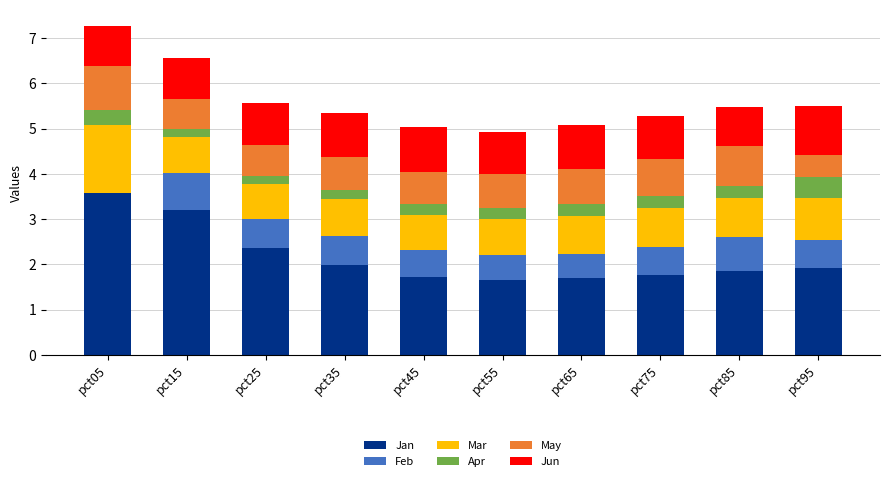

The value of Jan at pct45 is 1.7. True or false?

True